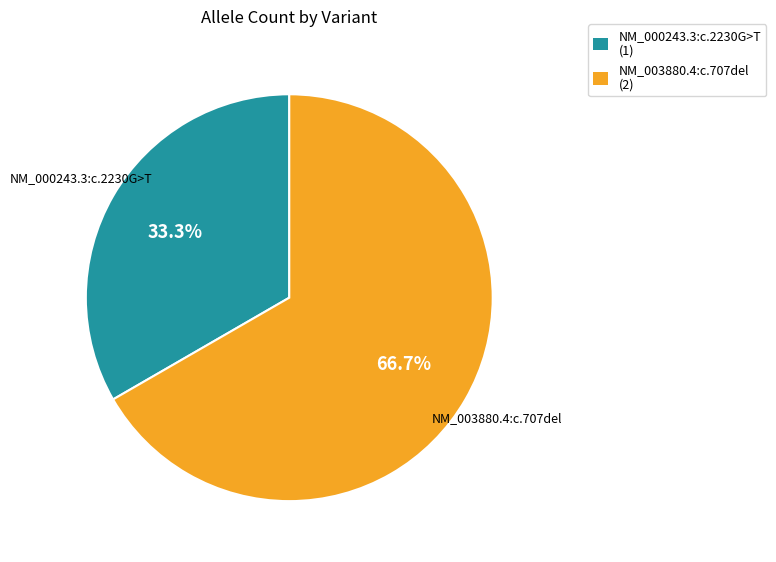

Rank the categories by value from lowest to highest.

NM_000243.3:c.2230G>T, NM_003880.4:c.707del